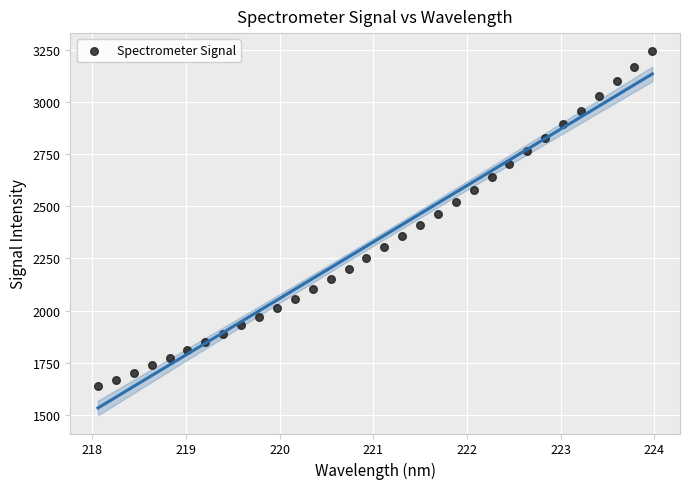

What is the range of Y values (max minus min)?

1605.8